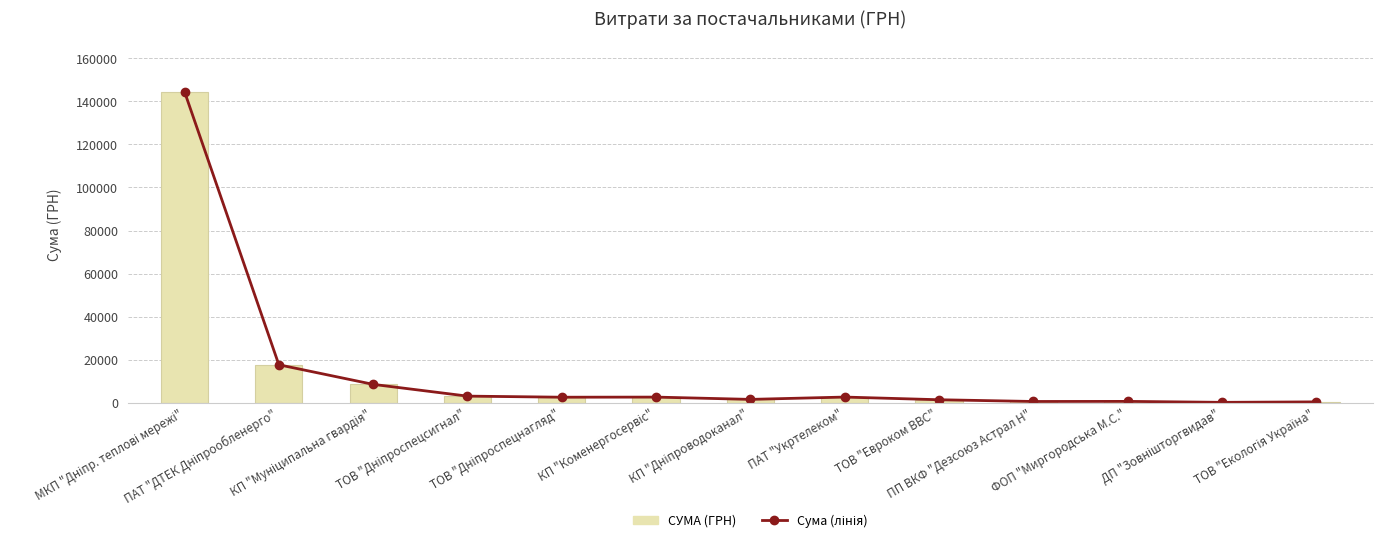

What is the value of the Сума (лінія) bar at the 9th from the left?

1356.8